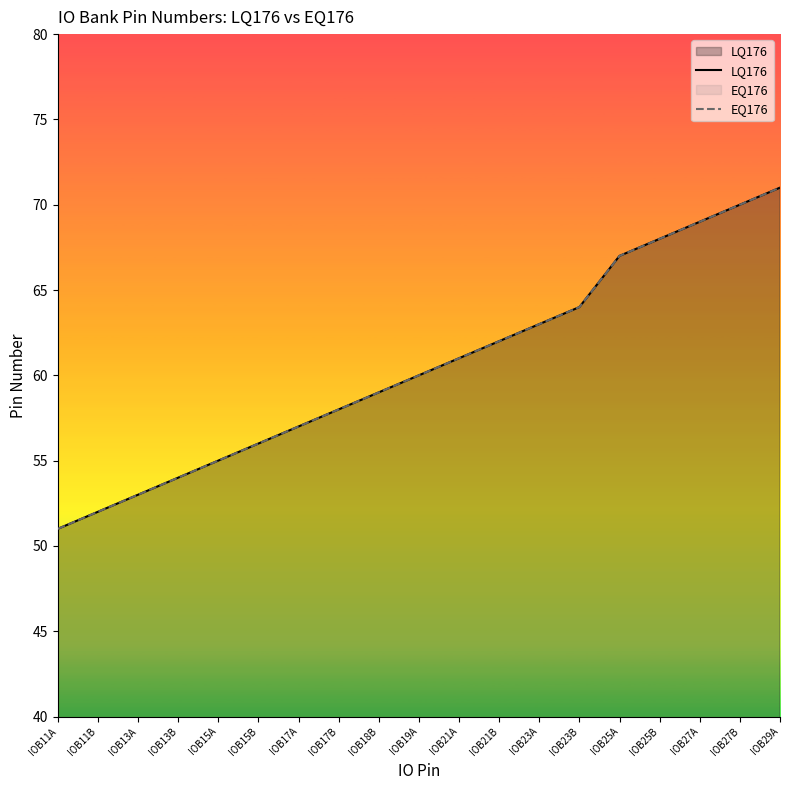

Reading left to right, list all the values displayed in this chart.

LQ176: 51	52	53	54	55	56	57	58	59	60	61	62	63	64	67	68	69	70	71
EQ176: 51	52	53	54	55	56	57	58	59	60	61	62	63	64	67	68	69	70	71